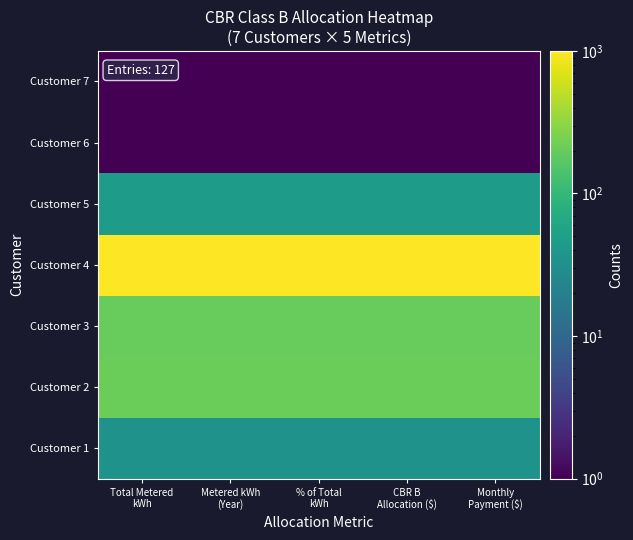

What is the total value across all series at Metered kWh
(Year)?

1495.2